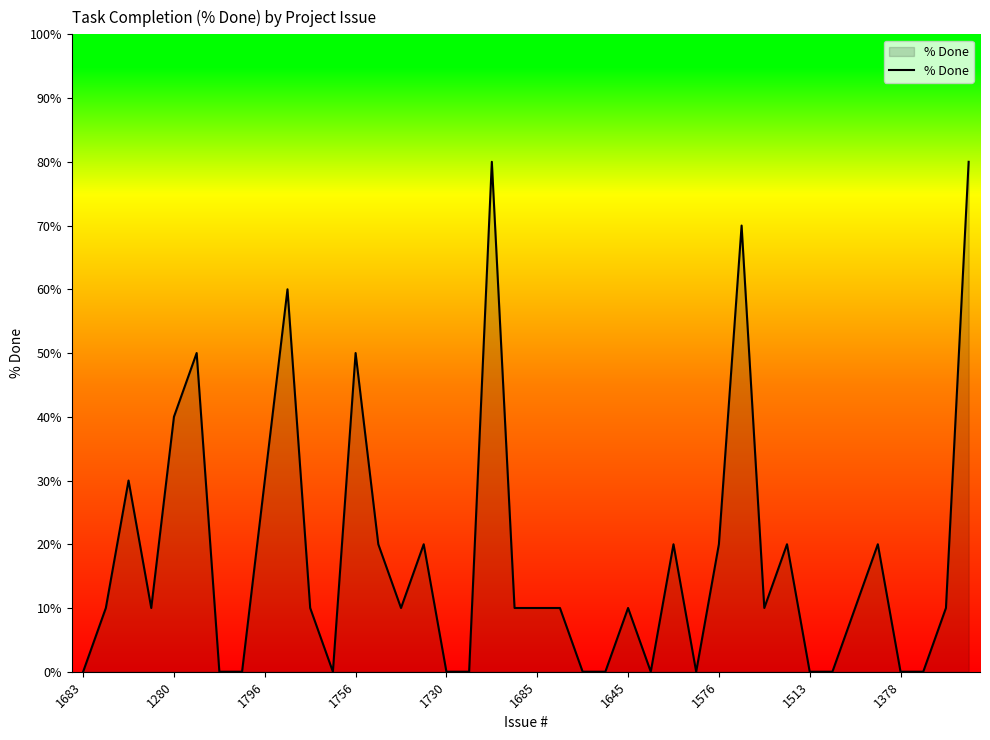

What is the difference between the maximum and minimum values?

80